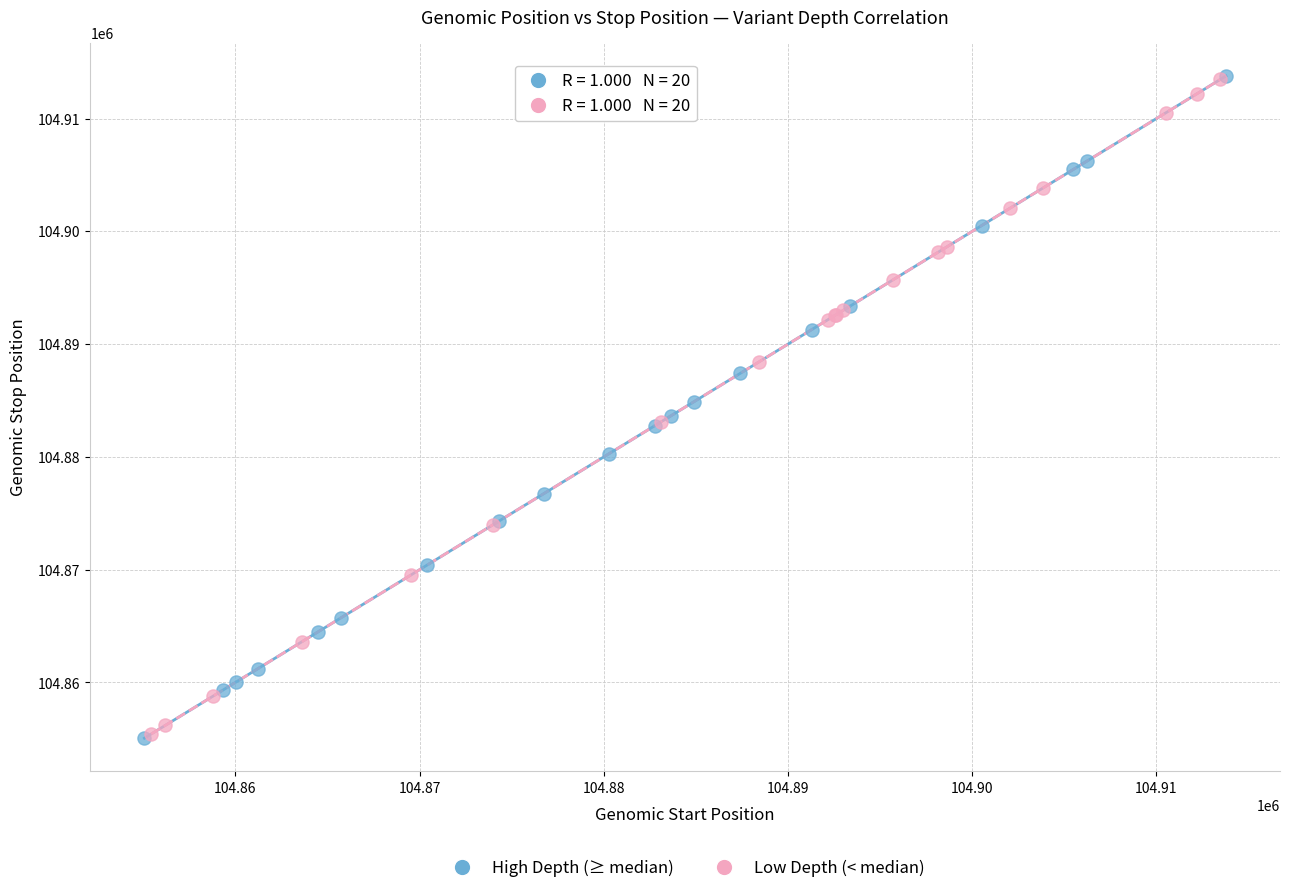

What are all the series names shown in the legend?

High Depth (≥ median), Low Depth (< median)